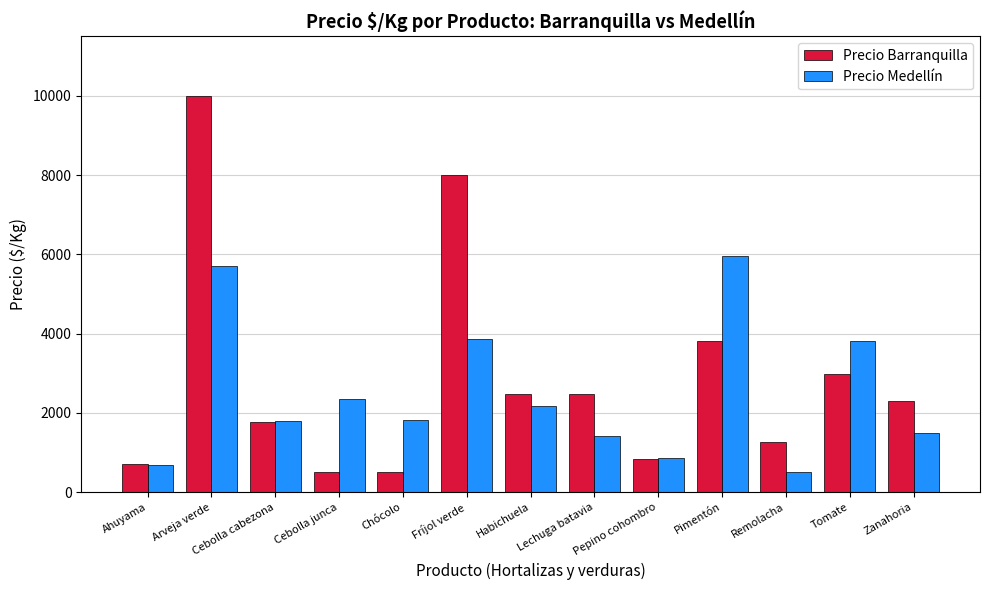

Rank the series at Chócolo from lowest to highest value.

Precio Barranquilla, Precio Medellín